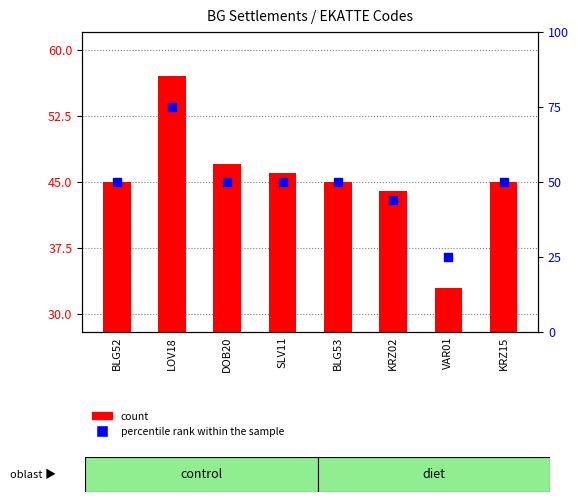

What is the total value across all series at BLG53?

95